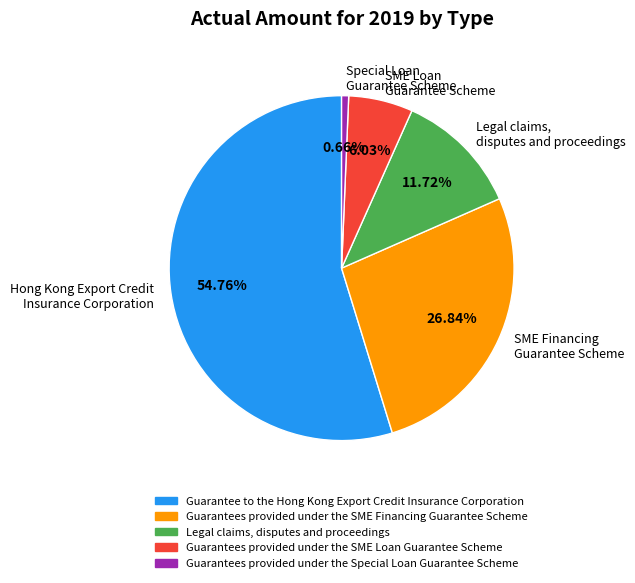

To the nearest percent, what portion does Guarantees provided under the SME Financing Guarantee Scheme represent?

27%